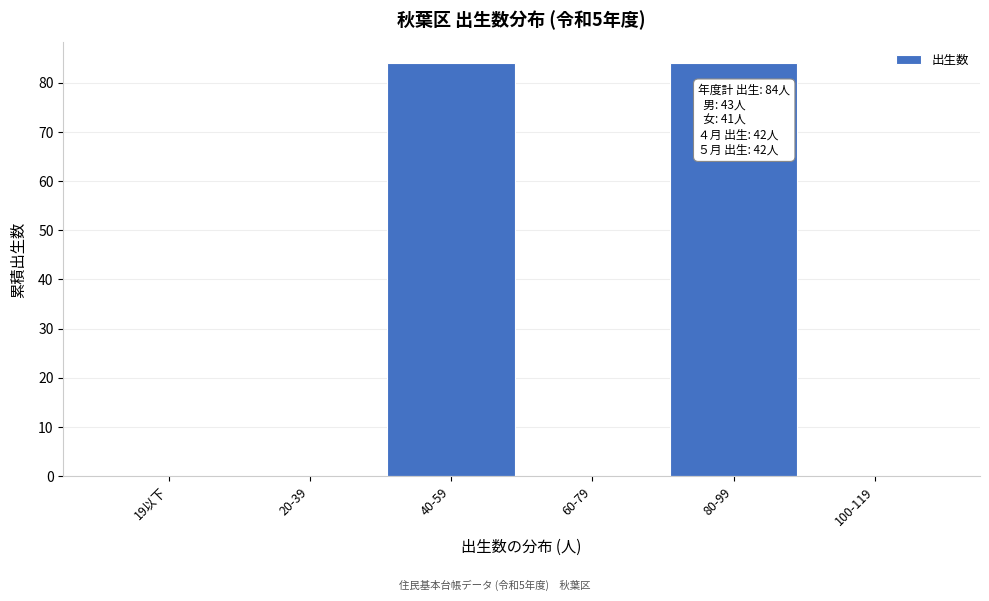

Reading left to right, transcribe all the data shown in this chart.

19以下=0	20-39=0	40-59=84	60-79=0	80-99=84	100-119=0